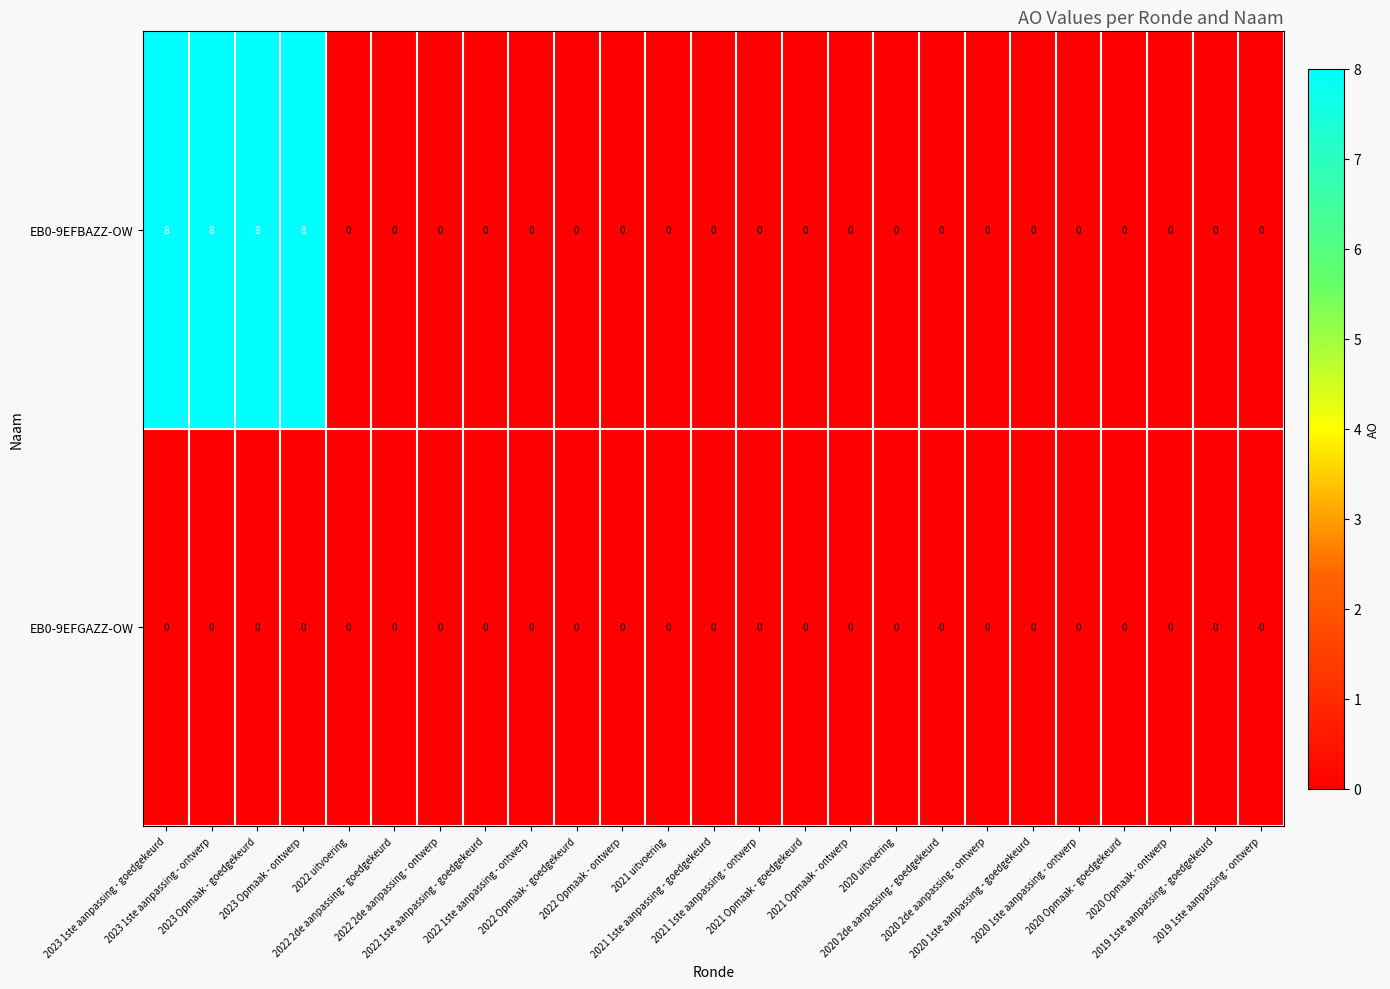

Rank the series by their average value, from highest to lowest.

EB0-9EFBAZZ-OW, EB0-9EFGAZZ-OW